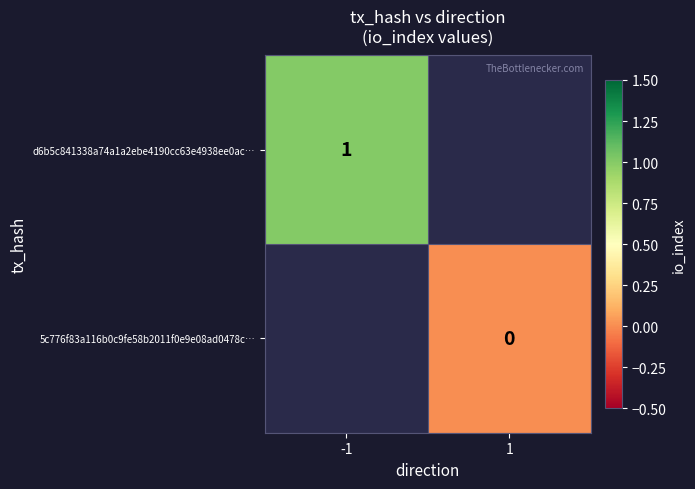

The value of d6b5c841338a74a1a2ebe4190cc63e4938ee0ac… at -1 is 0. True or false?

False